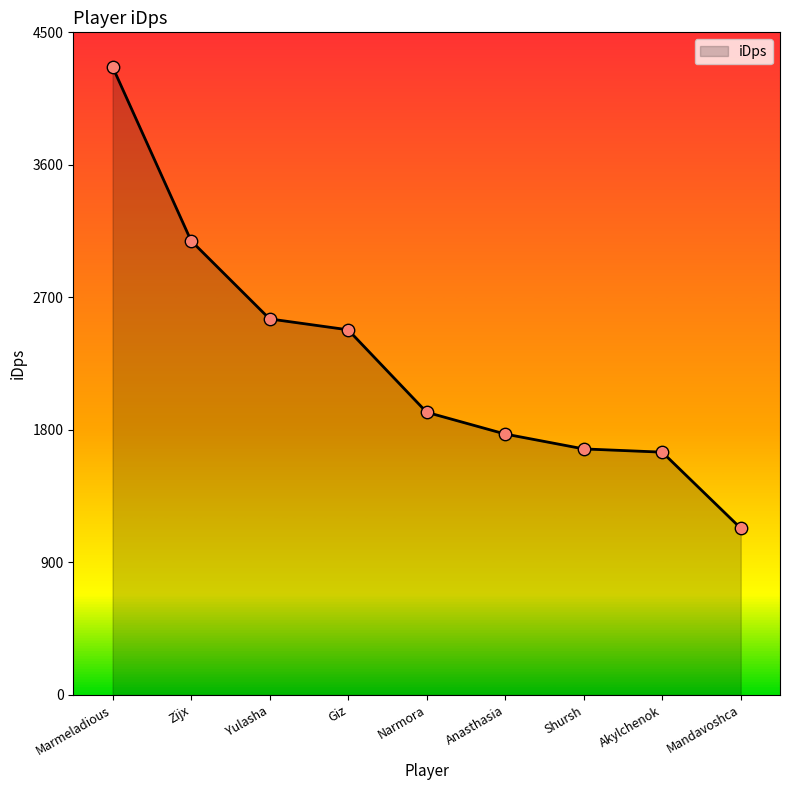

Approximately how many times larger is the value at Zijx compared to Mandavoshca?

2.7